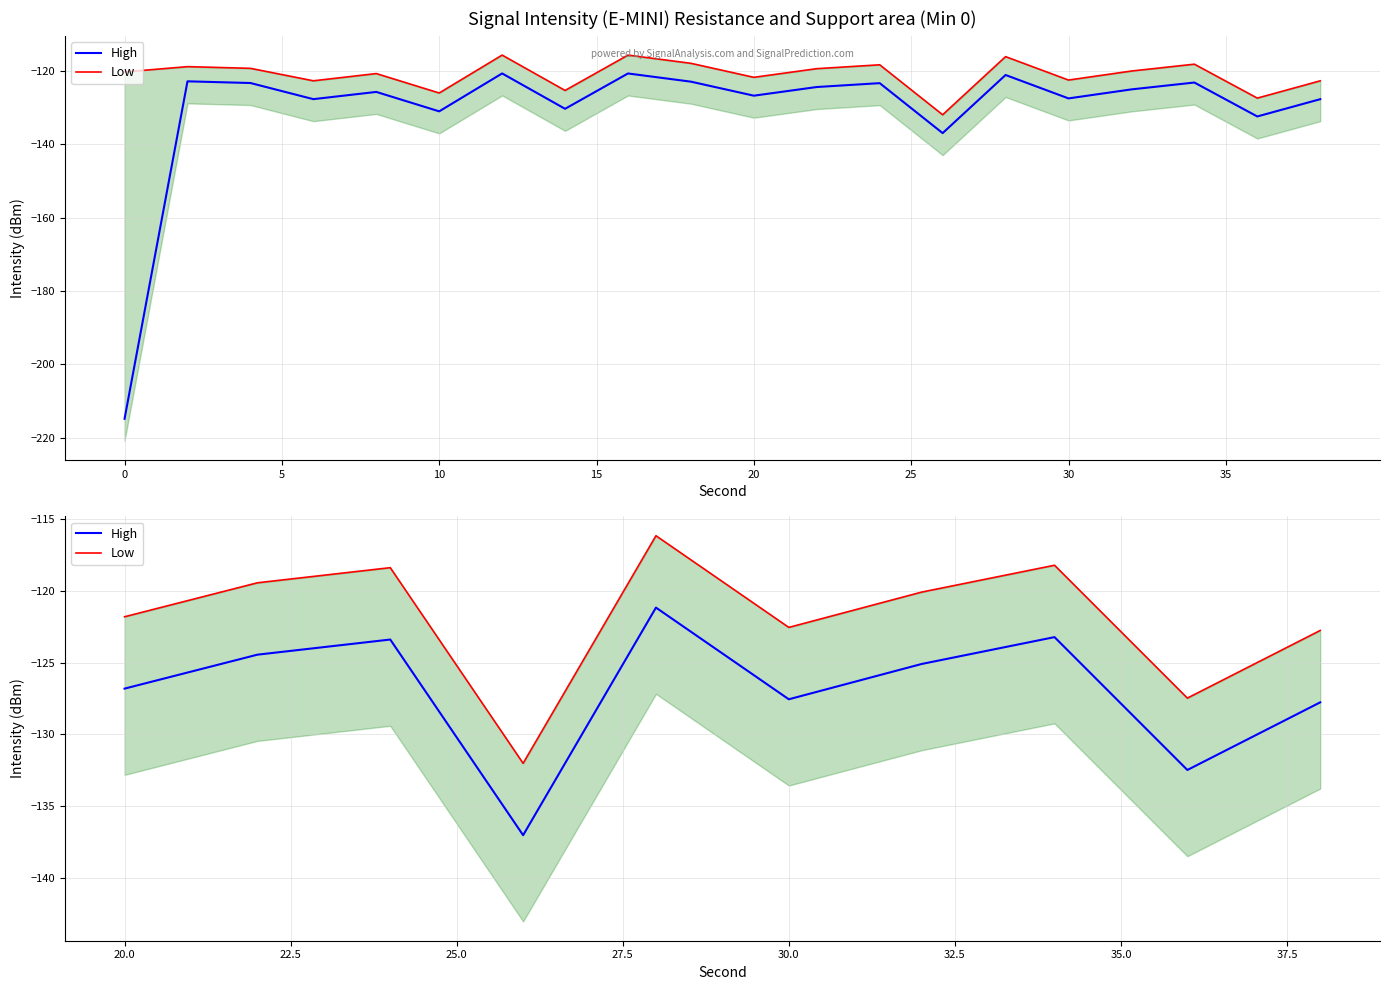

Rank the series by their maximum value, from highest to lowest.

Low, High